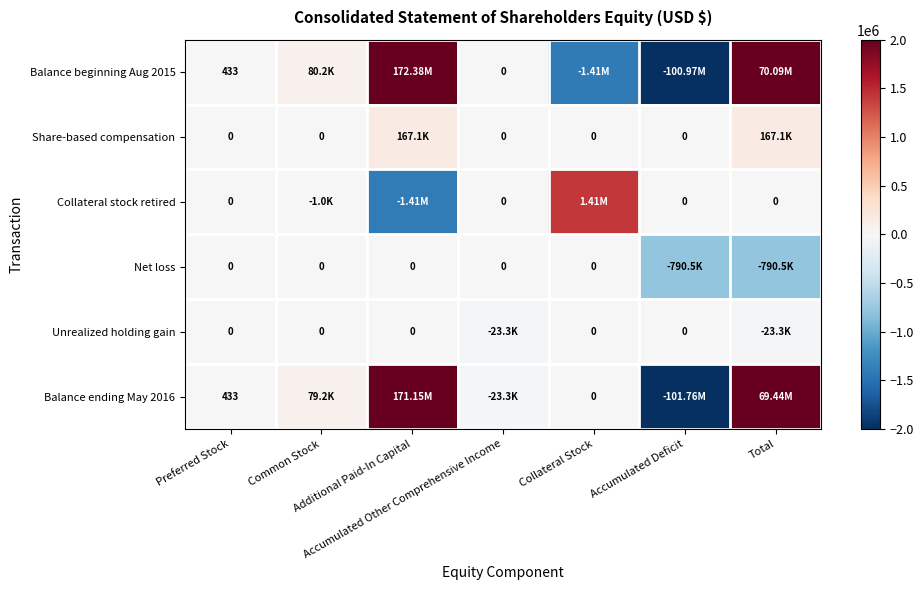

Which series has the largest range (max minus min)?

Balance beginning Aug 2015